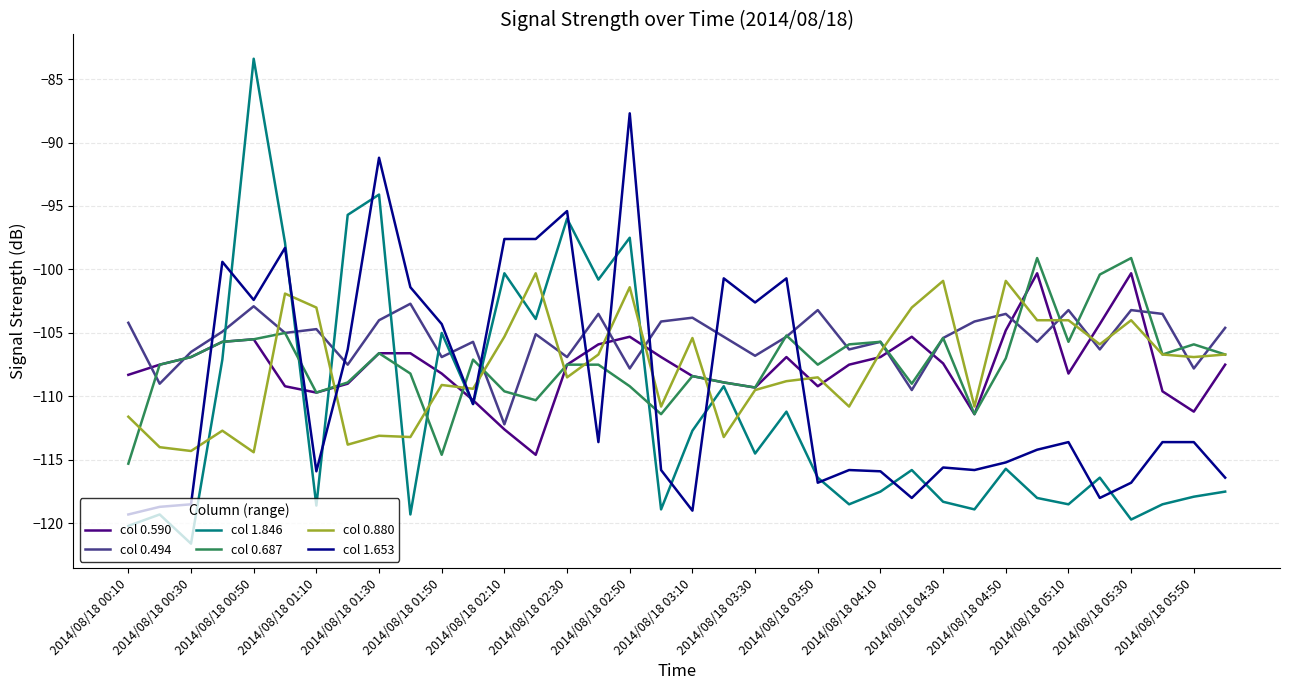

What is the difference between the maximum and minimum values in the col 0.880 series?

14.1